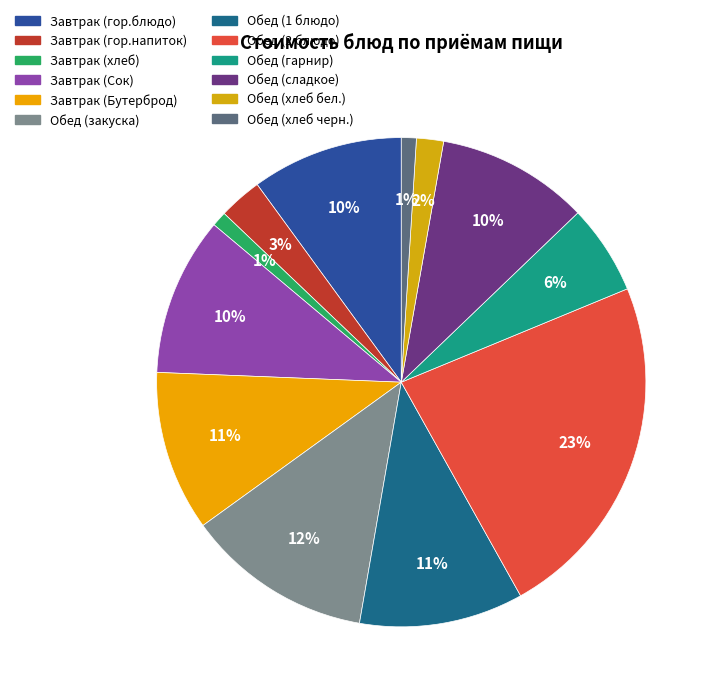

How many slices are in this pie chart?

12